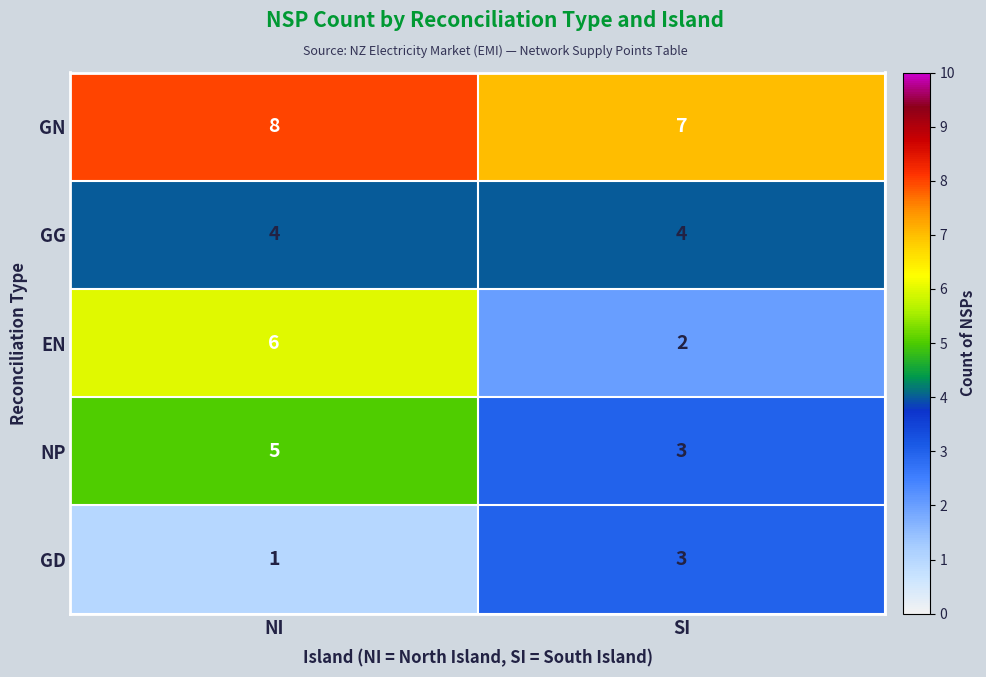

List the labels in order of NP value, smallest first.

SI, NI